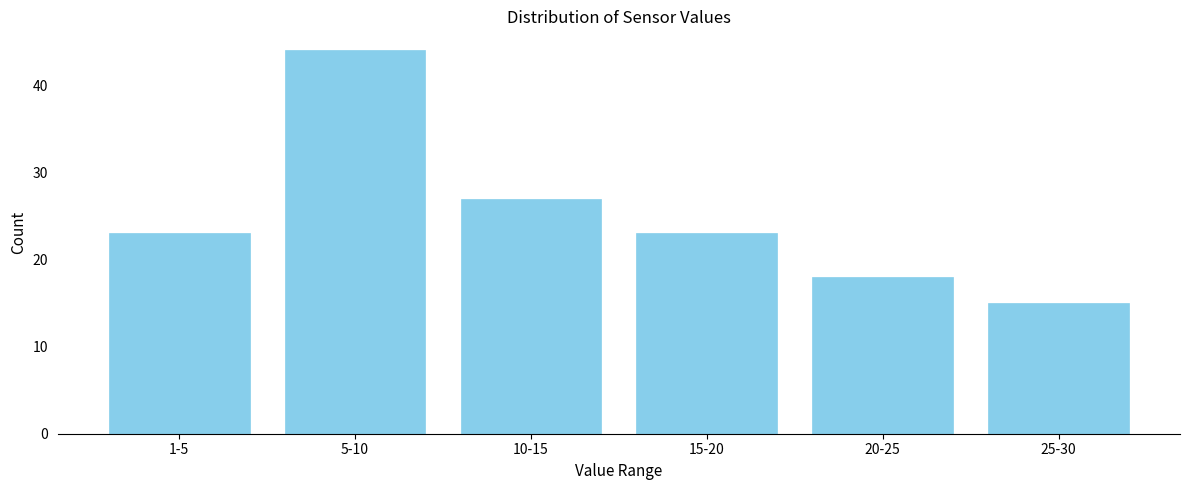

Reading left to right, transcribe all the data shown in this chart.

23	44	27	23	18	15